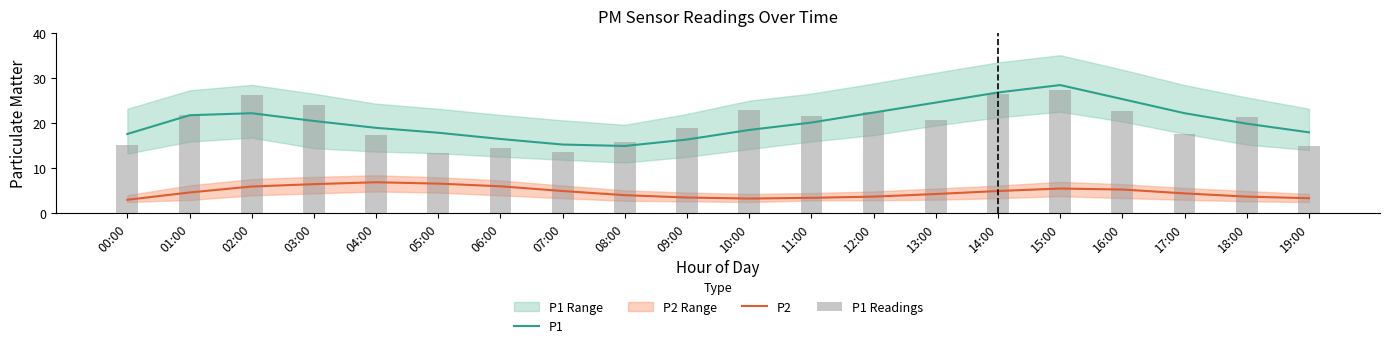

What is the label of the 1st bar from the left?

00:00